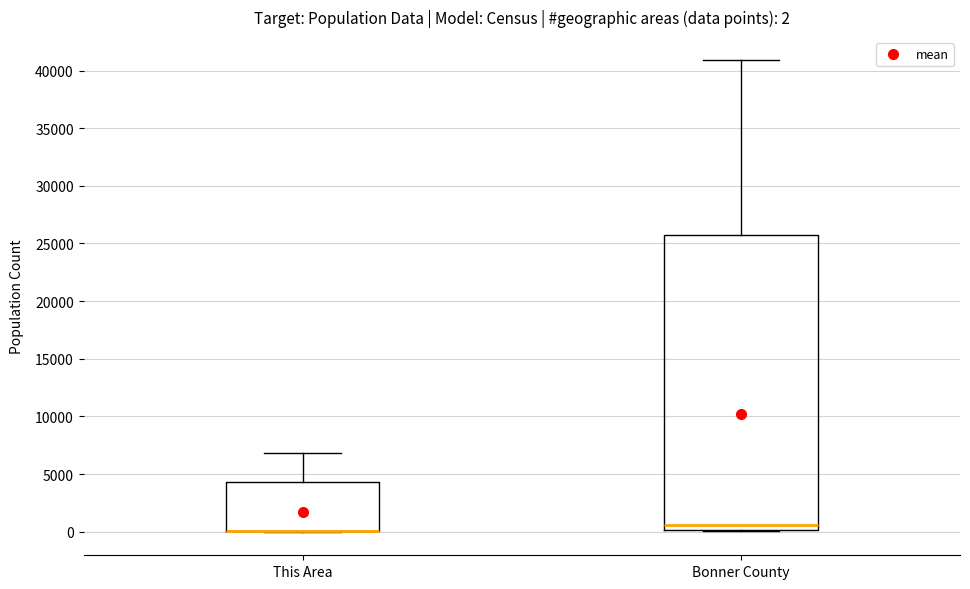

Which box is the tallest, from its lower edge to its upper edge?

Bonner County